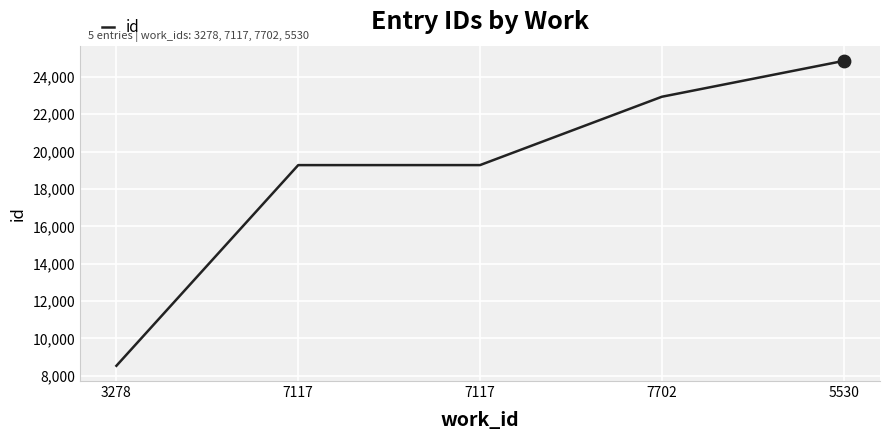

What is the ratio of the value at 7117 to the value at 7702?

0.8